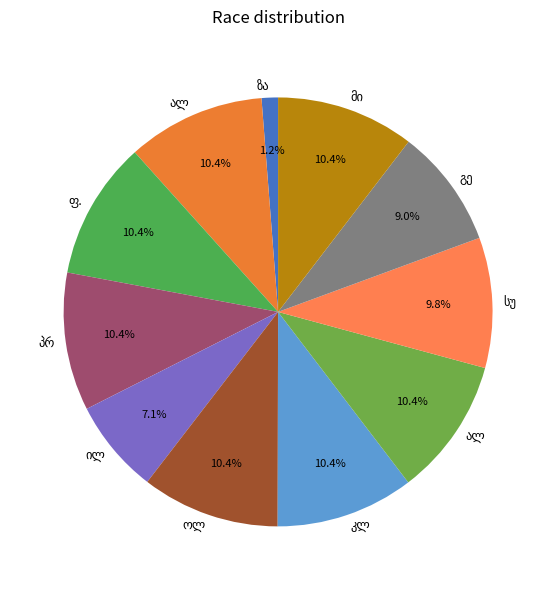

Which slice is the smallest?

ზაქარია ეგნატეს ძე ჭიჭინაძე